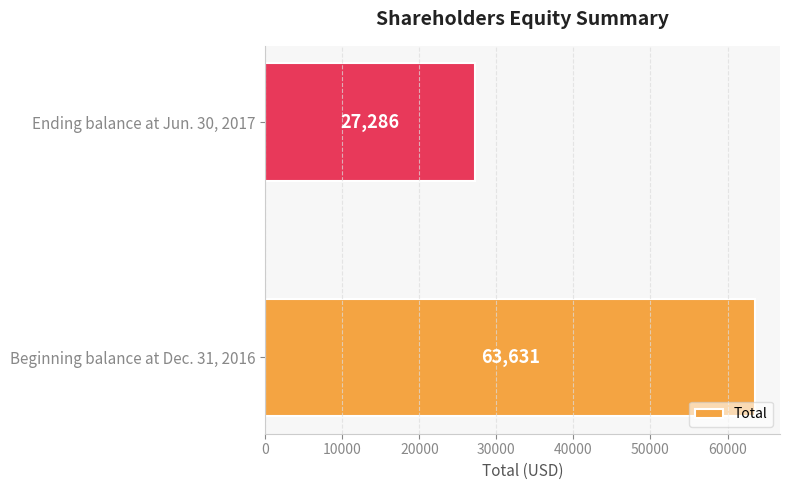

Which has a higher value, Beginning balance at Dec. 31, 2016 or Ending balance at Jun. 30, 2017?

Beginning balance at Dec. 31, 2016